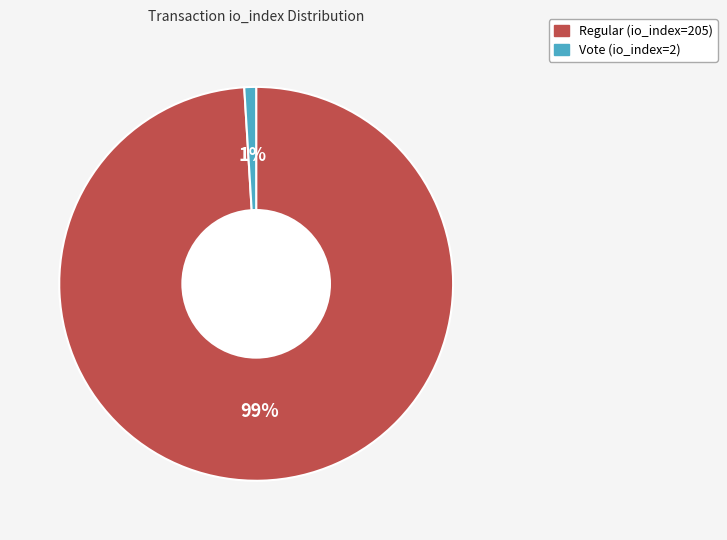

Count the number of slices in the pie.

2